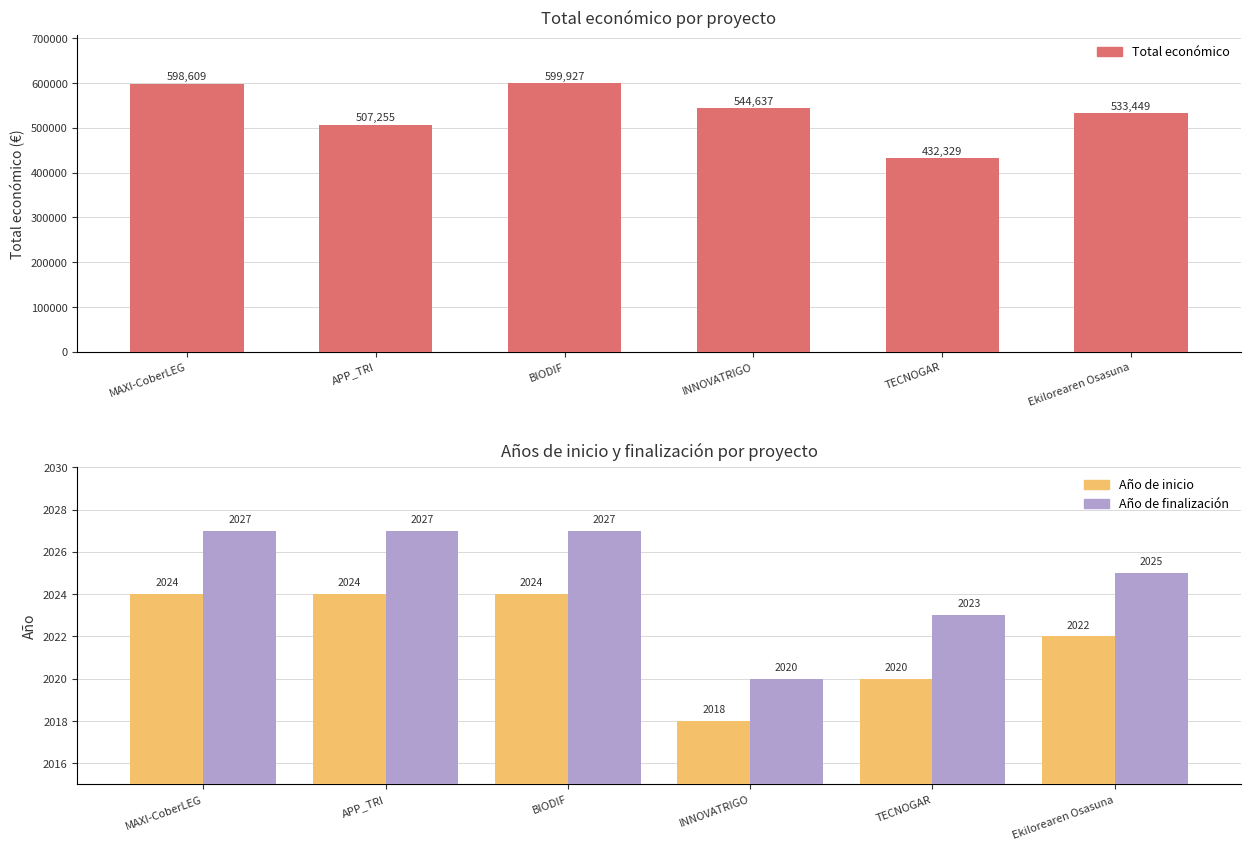

What are all the series names shown in the legend?

Total económico, Año de inicio, Año de finalización